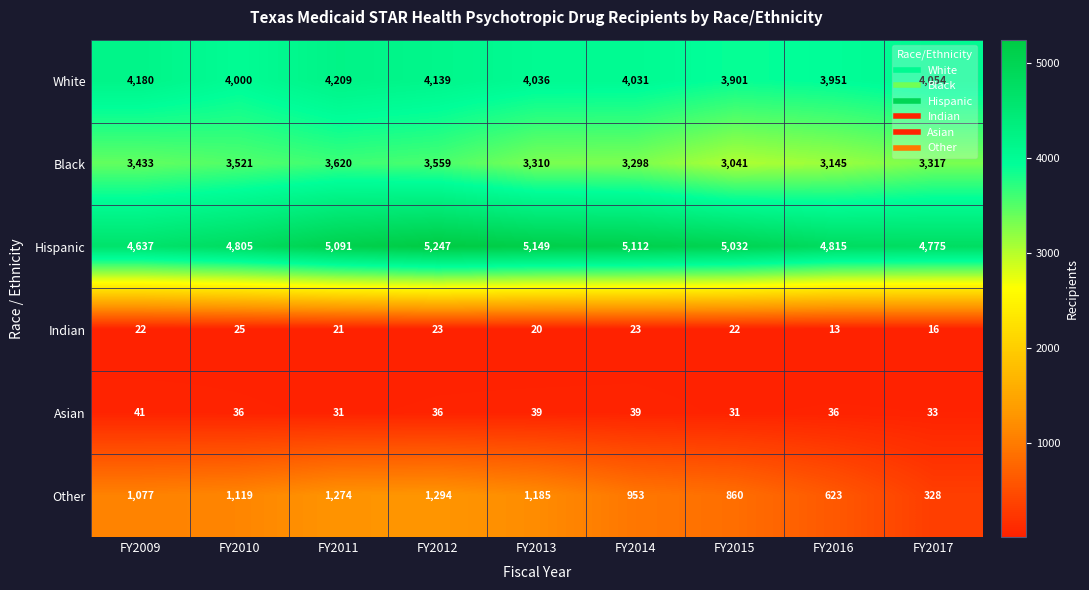

Which label corresponds to the smallest value in the chart?

FY2016